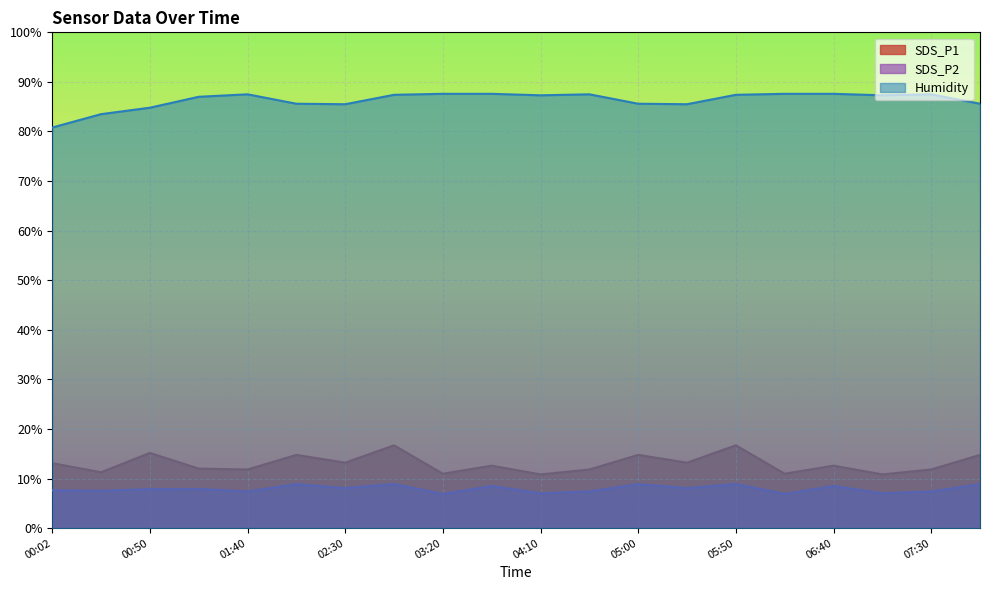

Which label corresponds to the smallest value in the chart?

03:20